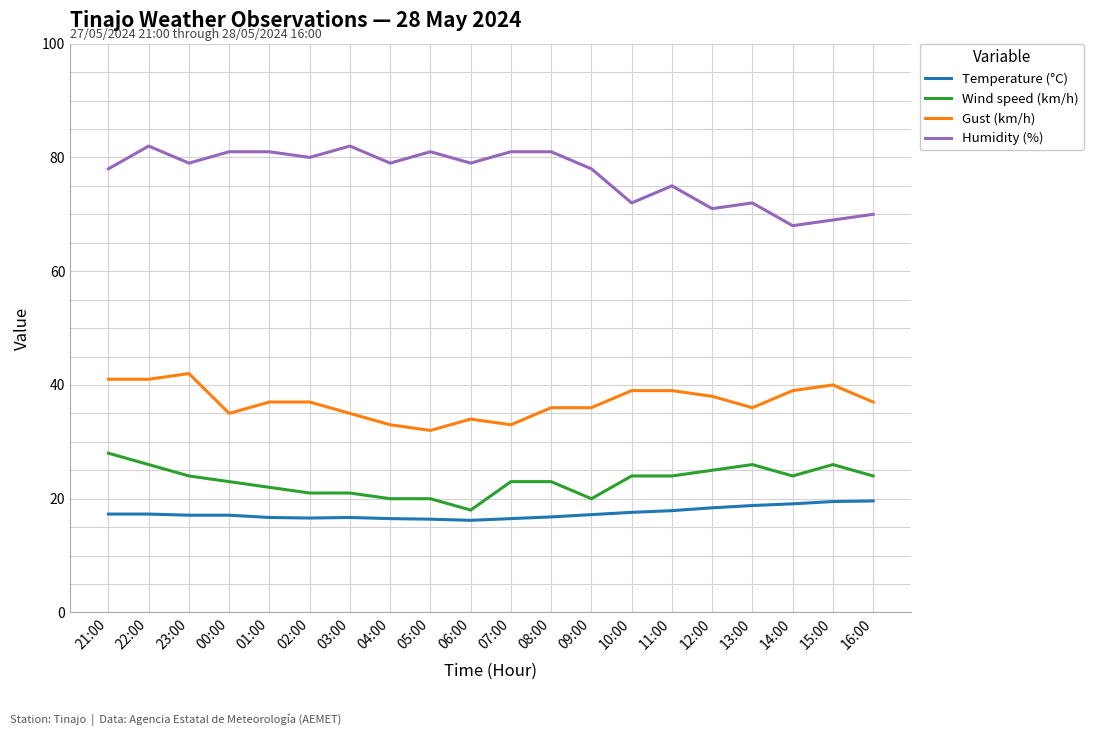

At 13:00, list the series in order from smallest to largest.

Temperature (°C), Wind speed (km/h), Gust (km/h), Humidity (%)